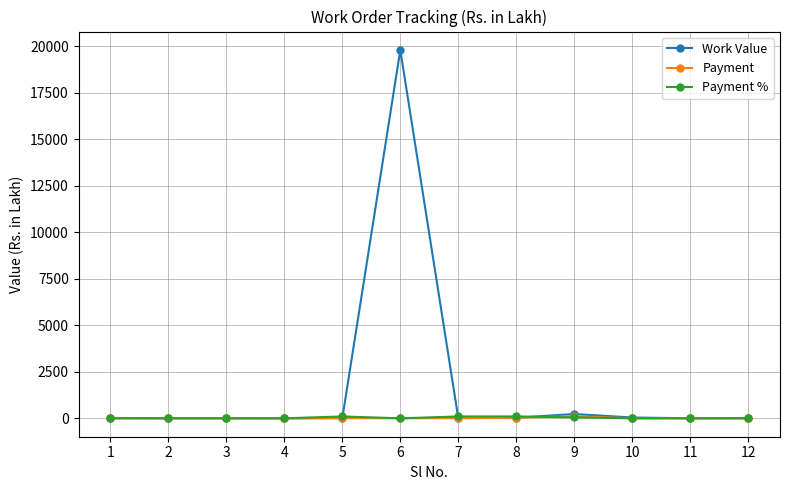

At which category is the sum across all series the highest?

6